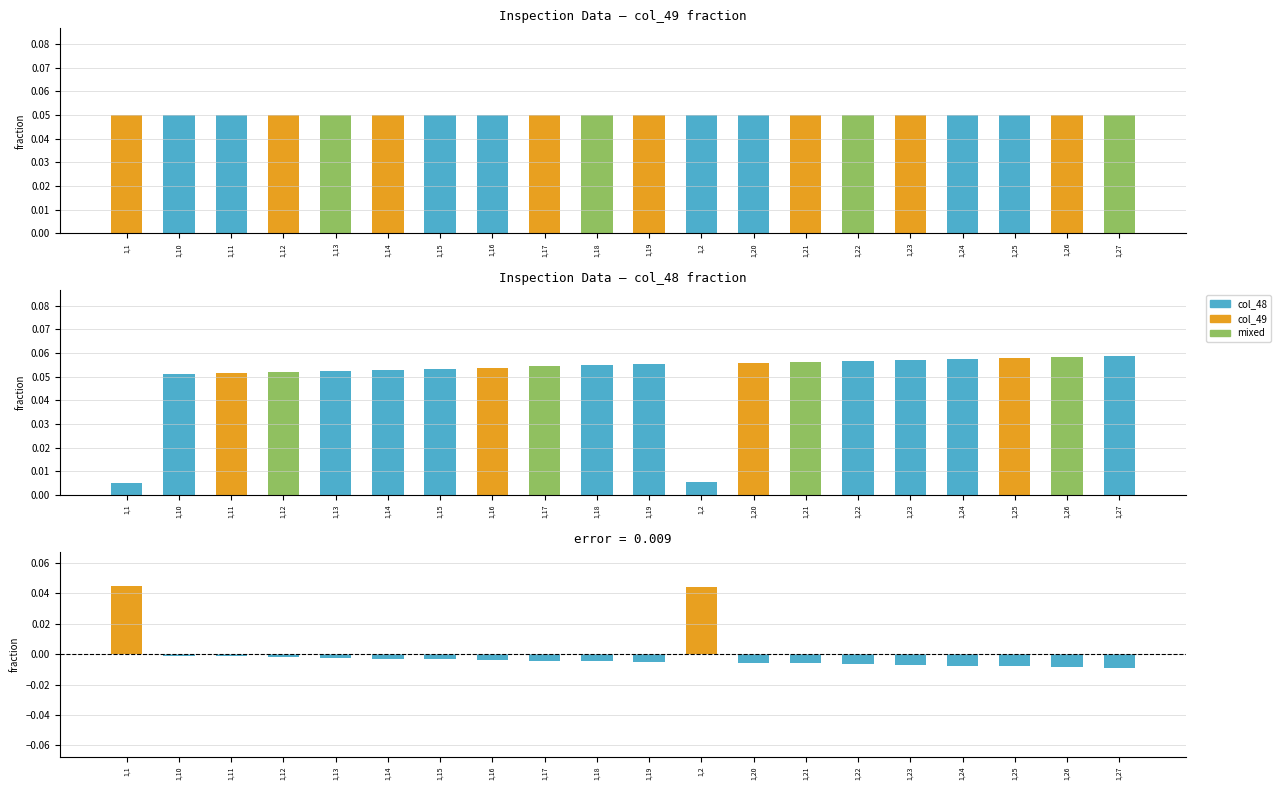

How many bars are there in each group?

3